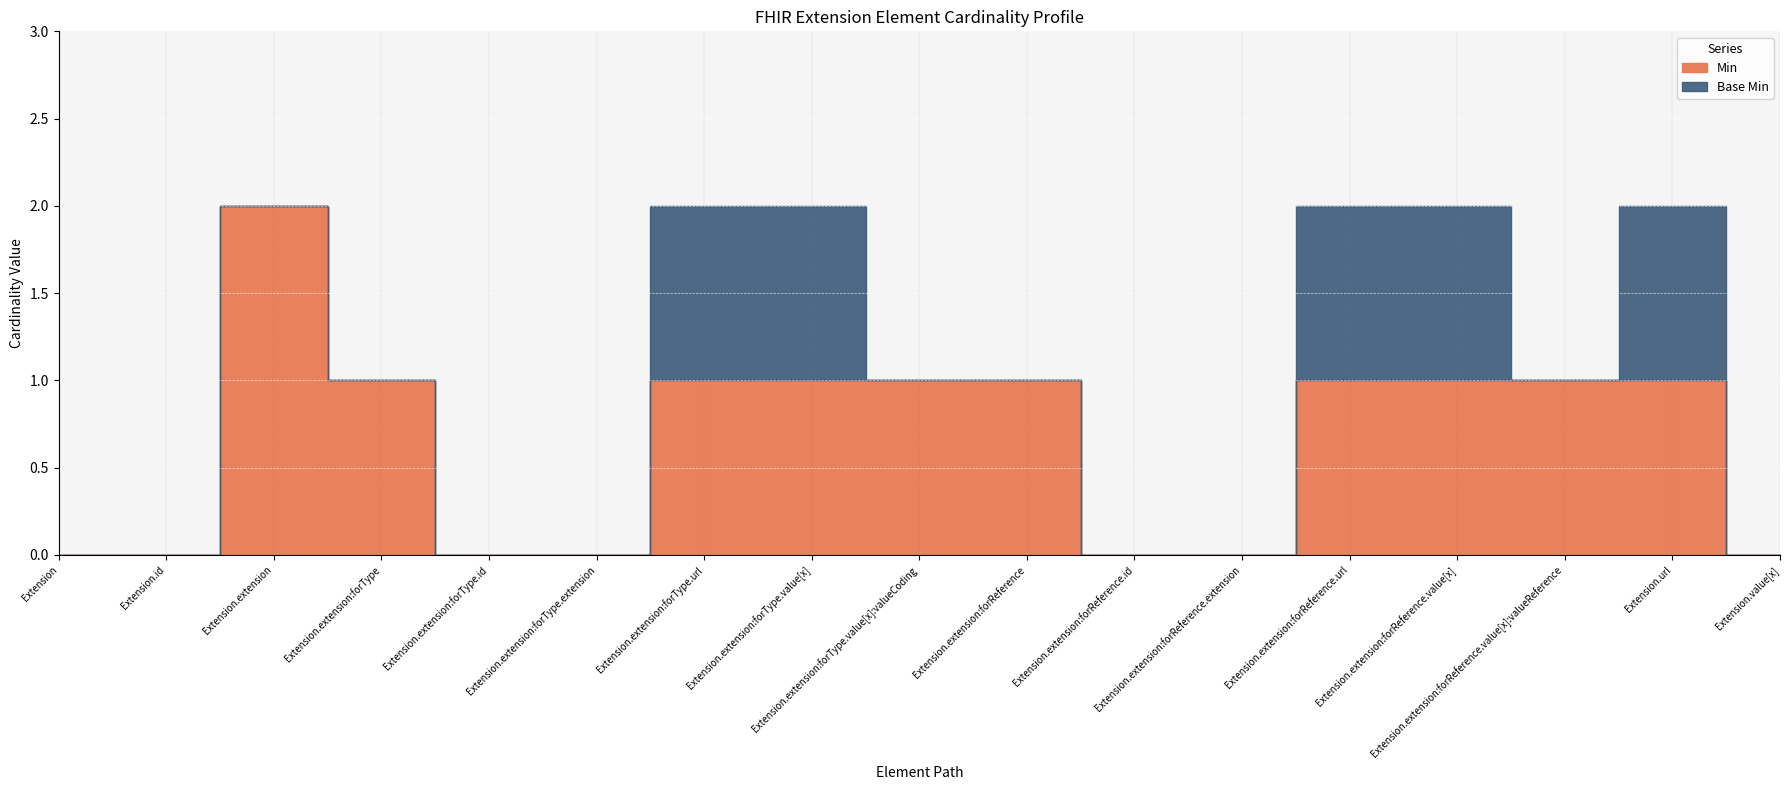

Which series has the widest spread of values?

Min